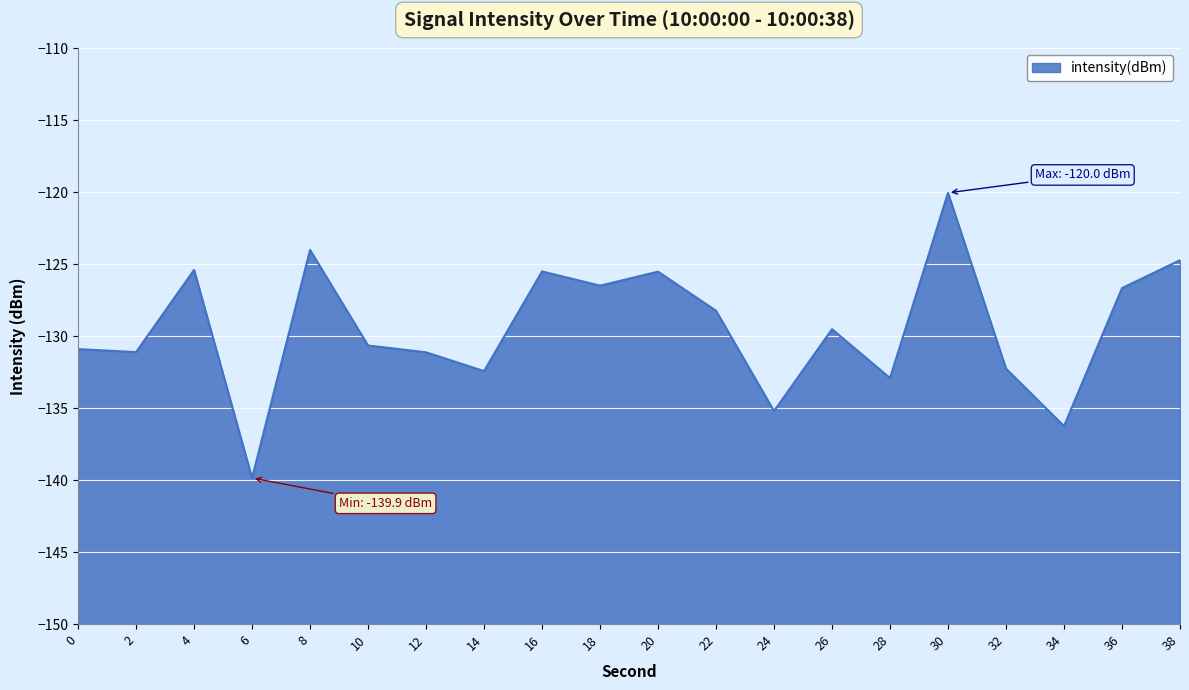

Reading right to left, transcribe all the data shown in this chart.

38=-124.7	36=-126.7	34=-136.2	32=-132.3	30=-120.0	28=-132.9	26=-129.5	24=-135.2	22=-128.2	20=-125.5	18=-126.5	16=-125.5	14=-132.4	12=-131.1	10=-130.7	8=-124.0	6=-139.9	4=-125.4	2=-131.1	0=-130.9